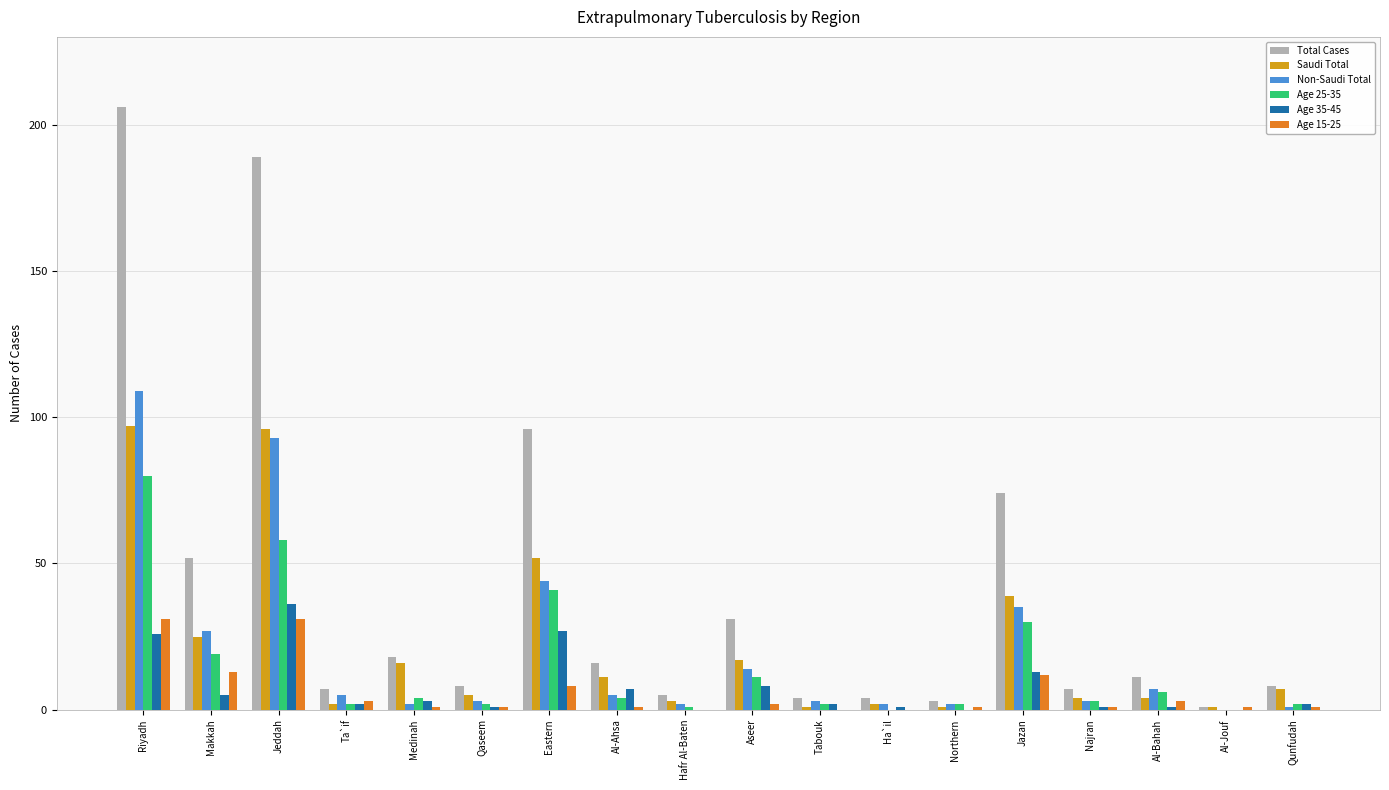

Between Tabouk and Qunfudah, which series saw the biggest shift?

Saudi Total